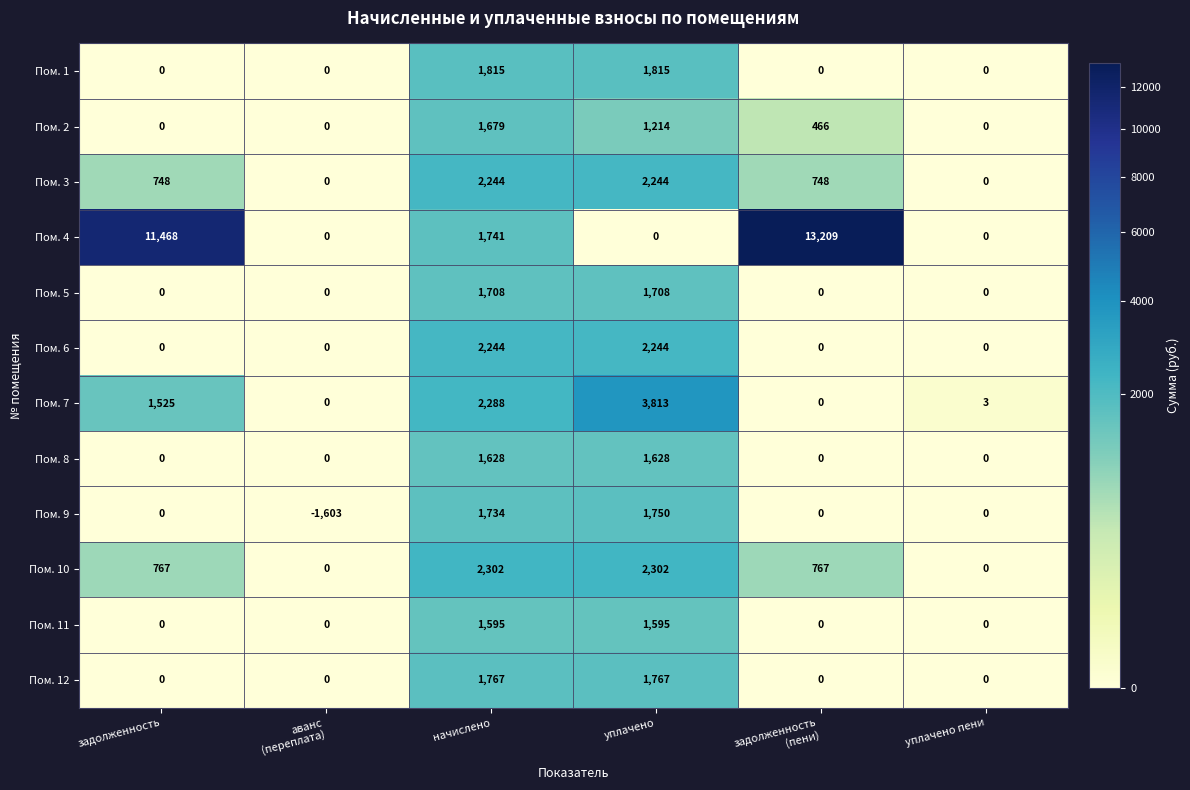

What is the smallest value displayed?

-1603